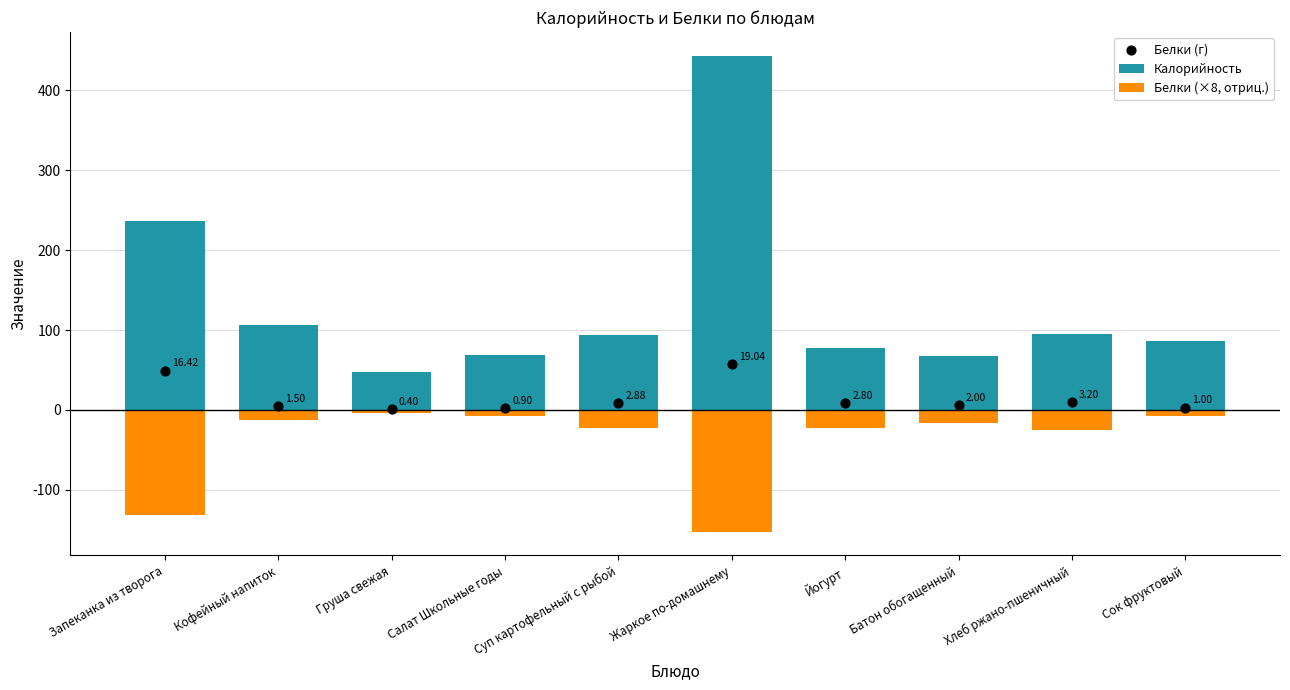

Which series reaches the maximum Y coordinate?

Калорийность